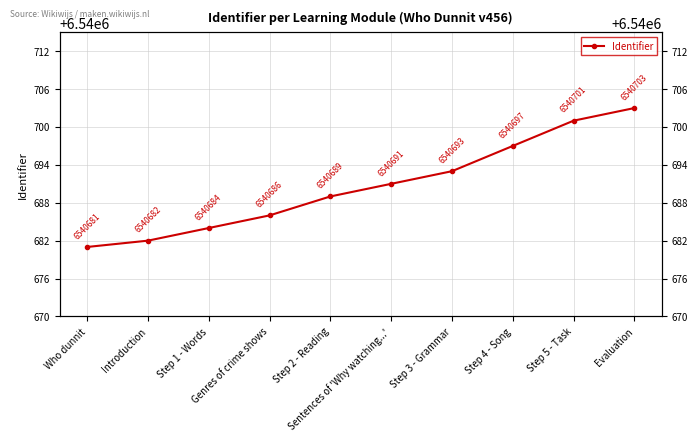

Reading left to right, what are all the values shown in this chart?

Who dunnit=6540681	Introduction=6540682	Step 1 - Words=6540684	Genres of crime shows=6540686	Step 2 - Reading=6540689	Sentences of 'Why watching...'=6540691	Step 3 - Grammar=6540693	Step 4 - Song=6540697	Step 5 - Task=6540701	Evaluation=6540703